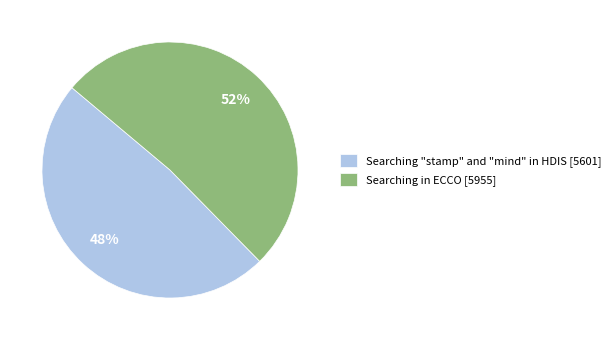

Between Searching in ECCO and Searching "stamp" and "mind" in HDIS, which is larger?

Searching in ECCO